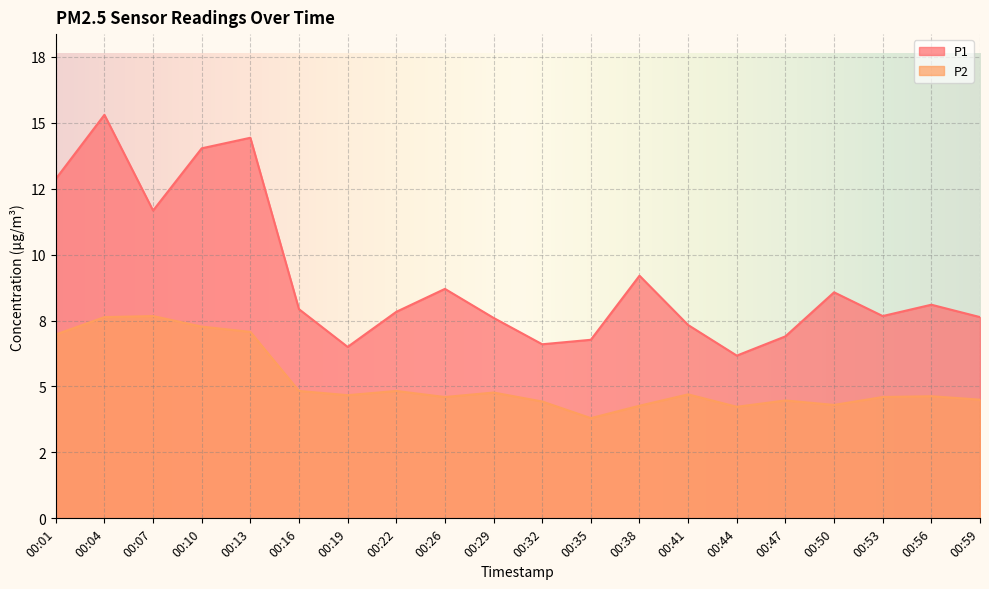

How many values in the P2 series are below 4?

1